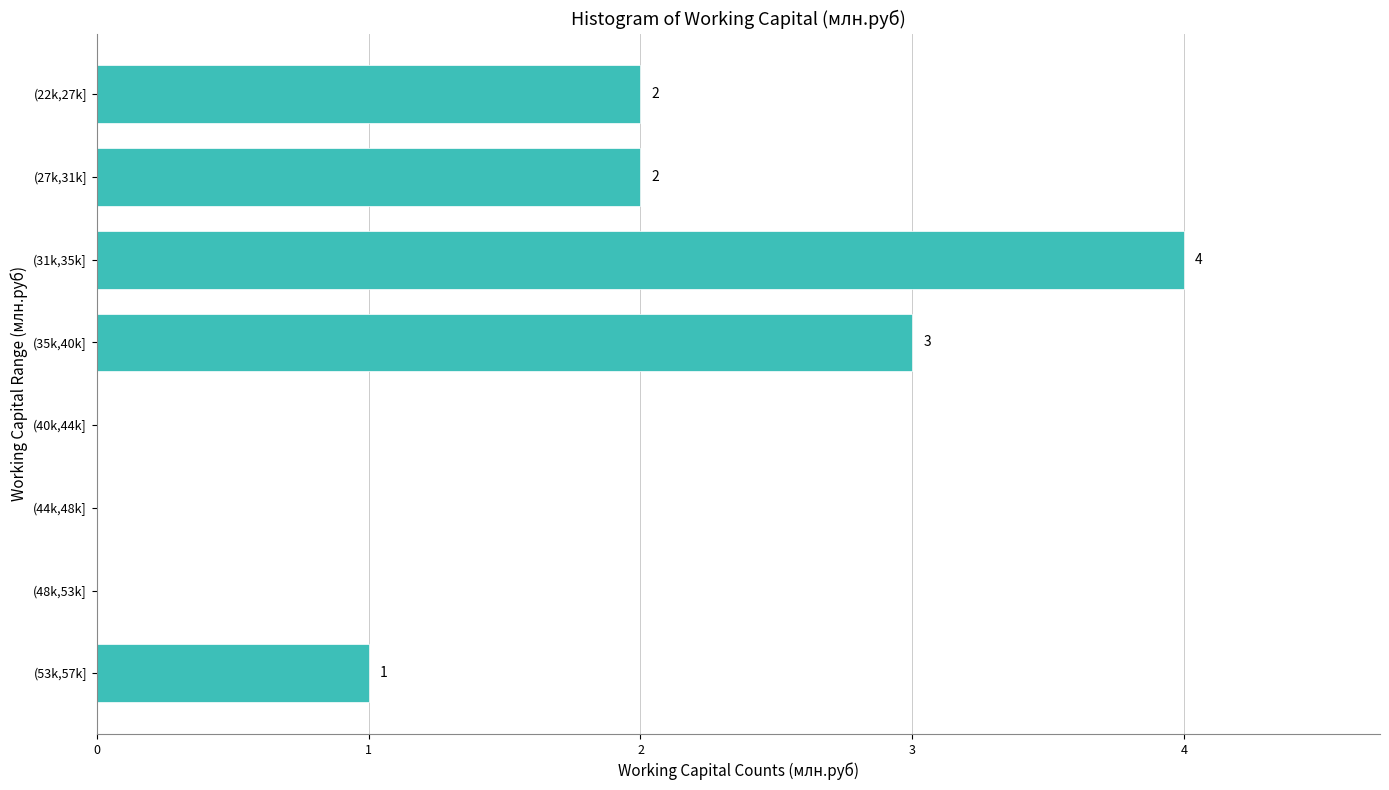

Reading bottom to top, extract all data points from this chart.

(53k,57k]=1	(48k,53k]=0	(44k,48k]=0	(40k,44k]=0	(35k,40k]=3	(31k,35k]=4	(27k,31k]=2	(22k,27k]=2